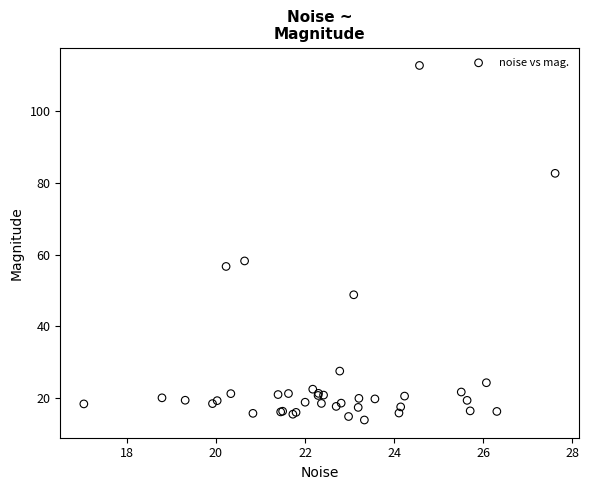

What Y value in the scatter plot is closest to 63?

58.2